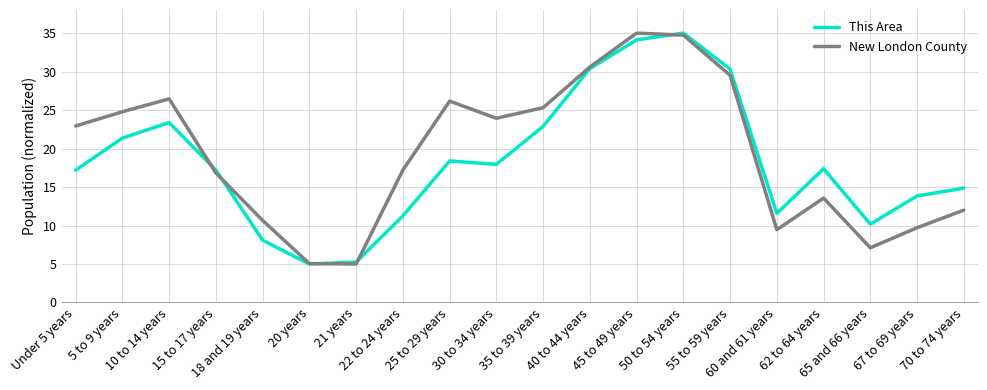

True or false: New London County has a value of 6.8 at Under 5 years.

False